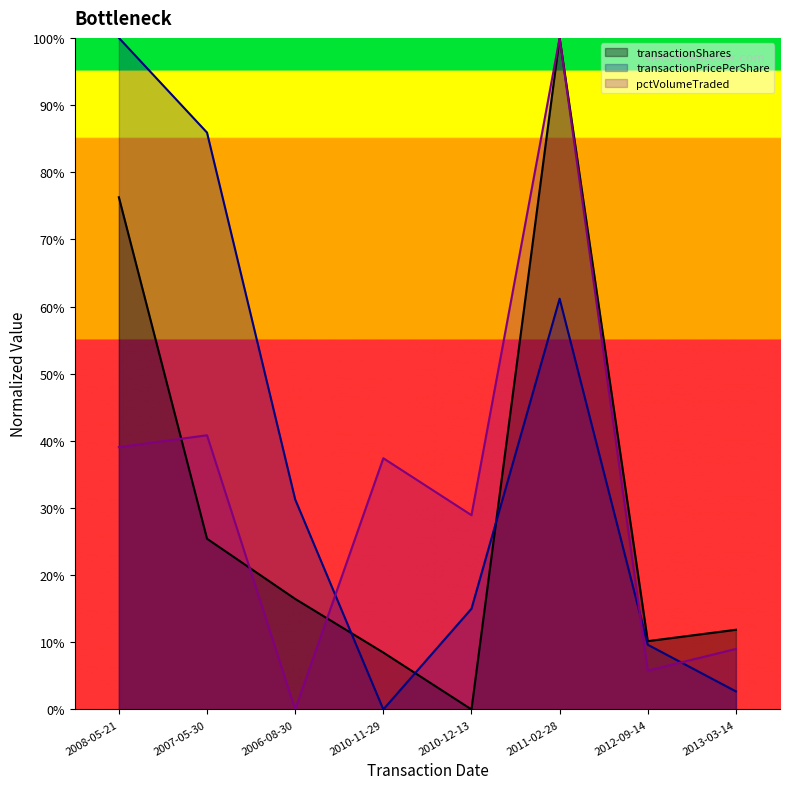

What is the approximate value of transactionShares at 2010-11-29?

8.5